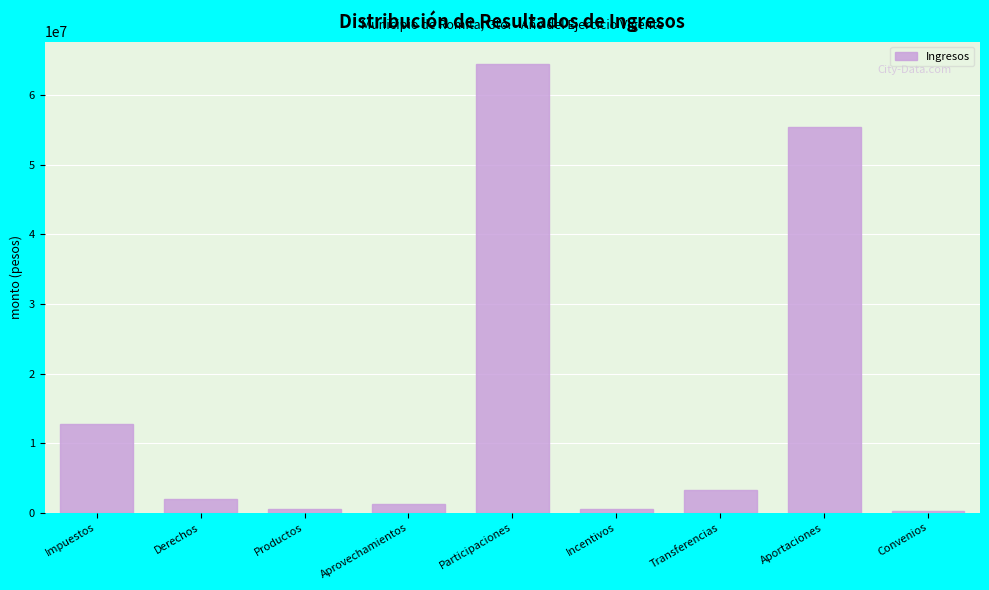

Which has a higher value, Impuestos or Derechos?

Impuestos